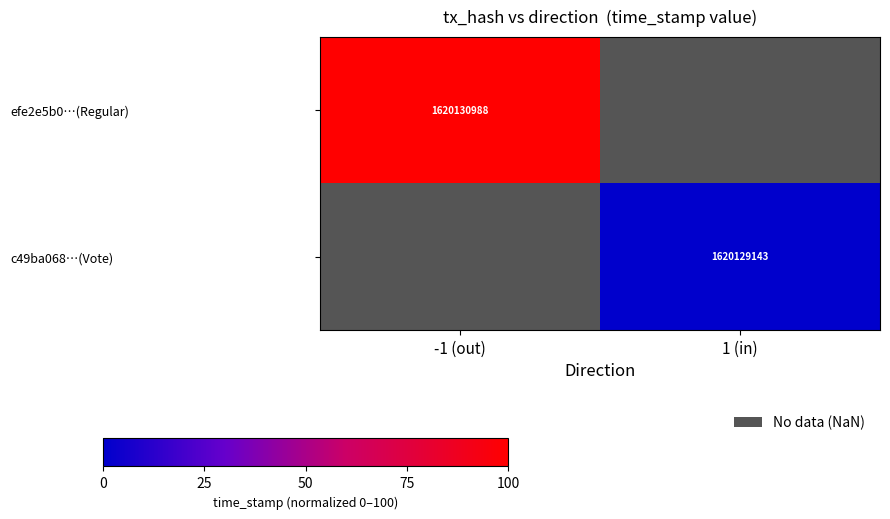

Which series has the widest spread of values?

efe2e5b0…(Regular)